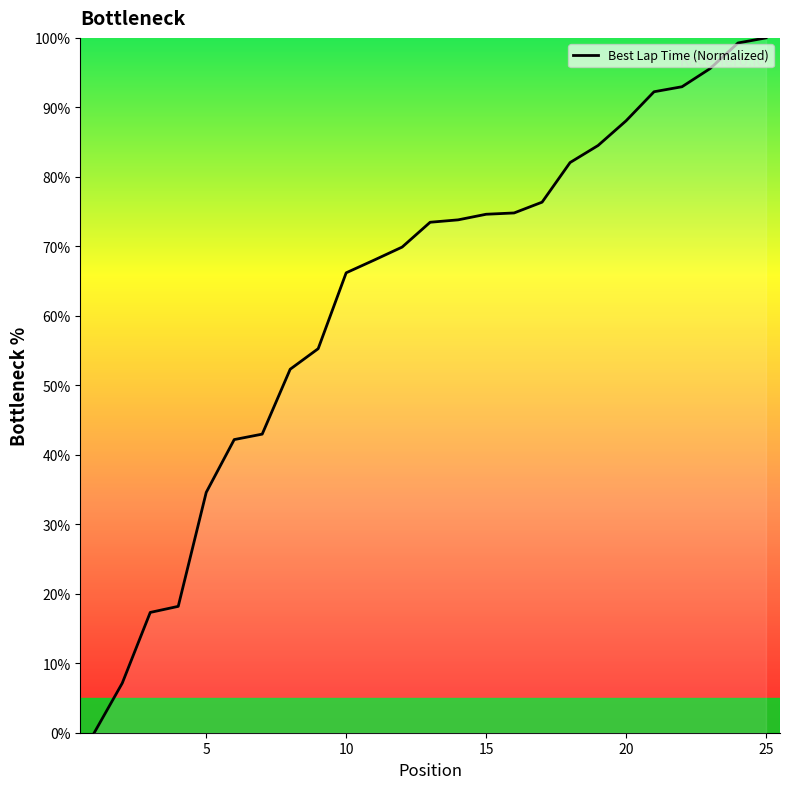

How many values are below 73?

12